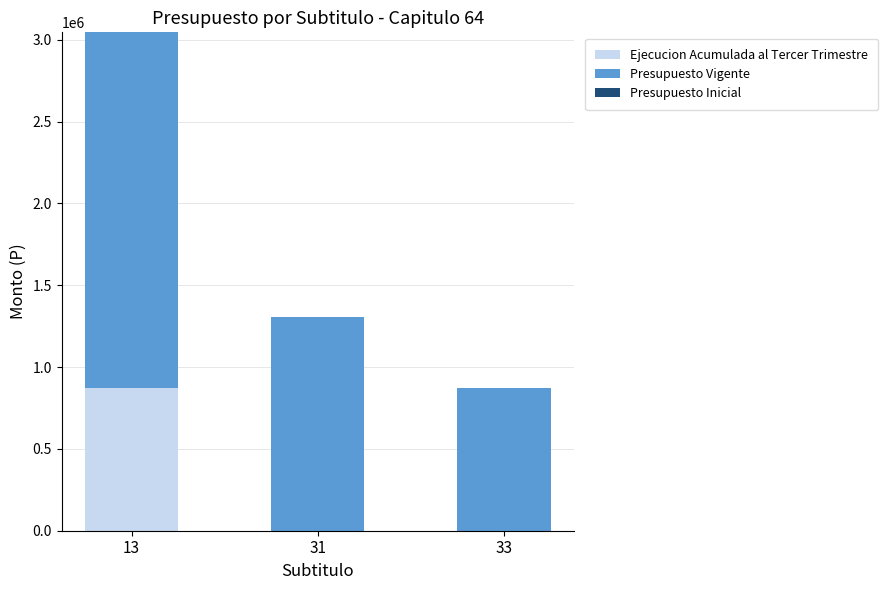

At which category is the sum across all series the highest?

13